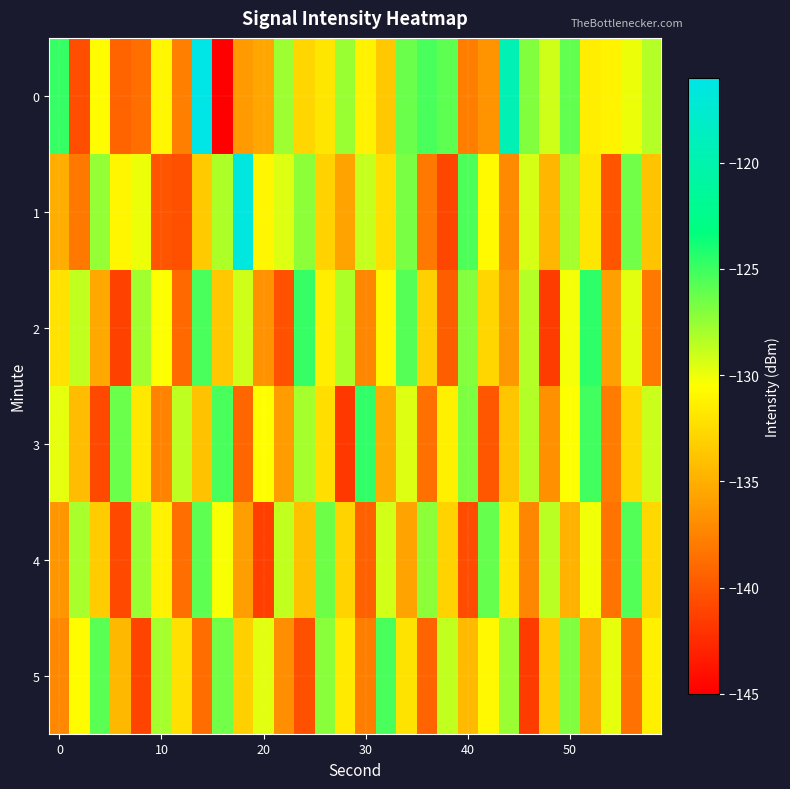

What is the minimum value shown in the chart?

-145.1